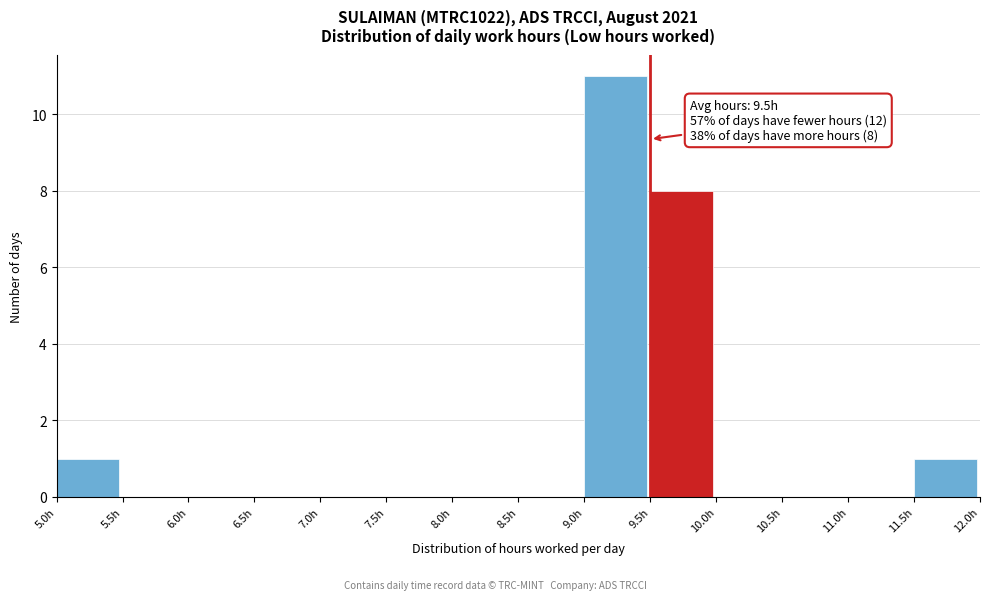

Over which range of the x-axis is the bar tallest?

9.0 to 9.5